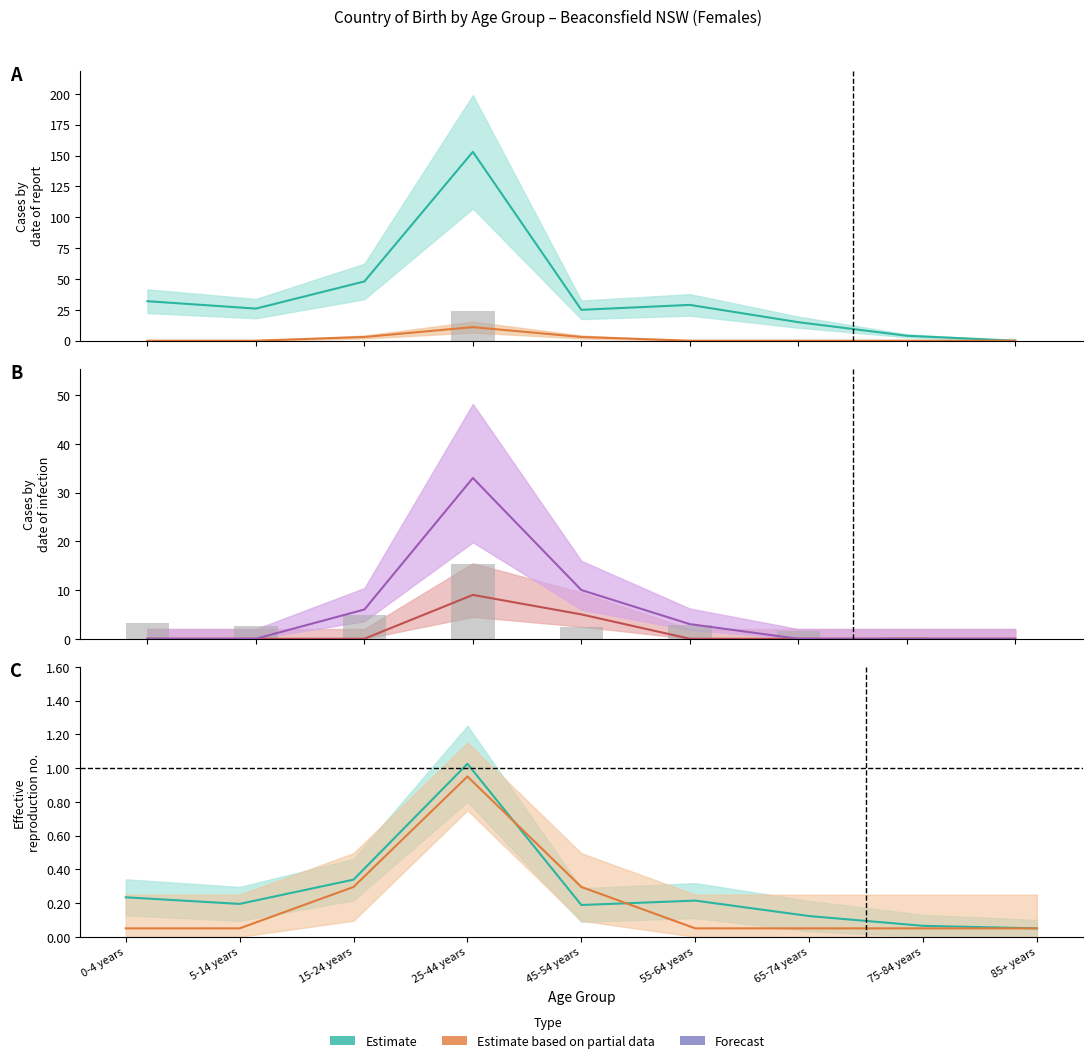

Which has a higher value, 15-24 years or 55-64 years?

15-24 years